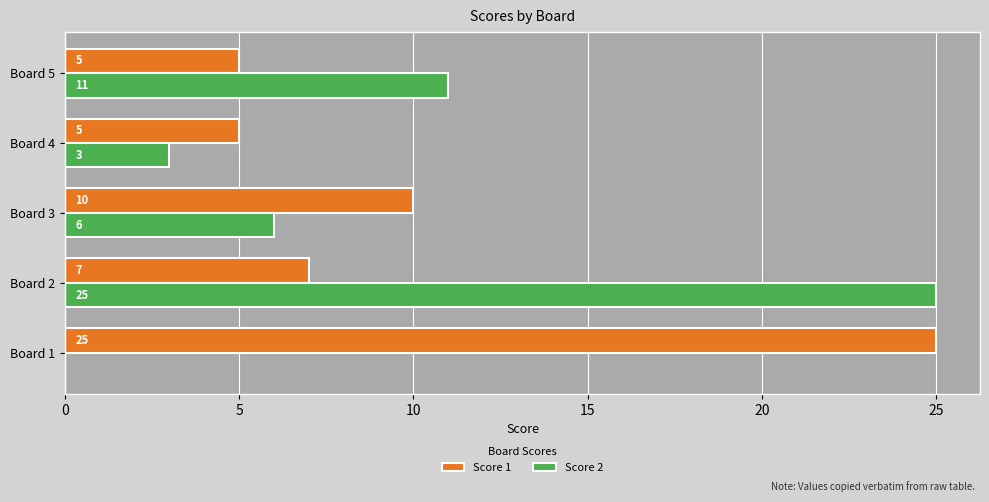

What is the sum of the Score 1 values at Board 5 and Board 1?

30